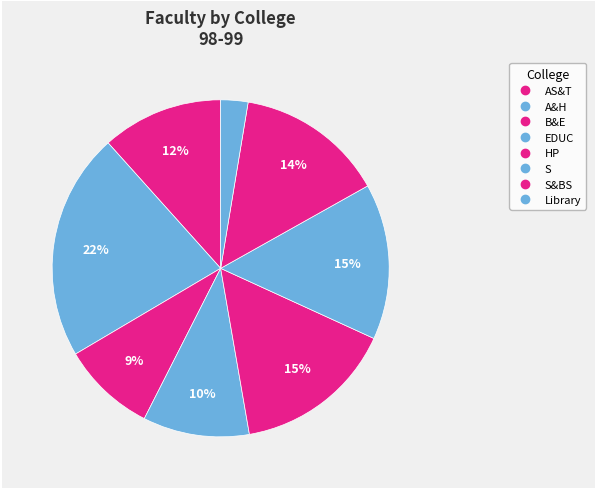

Is there any slice that represents more than half of the pie?

No